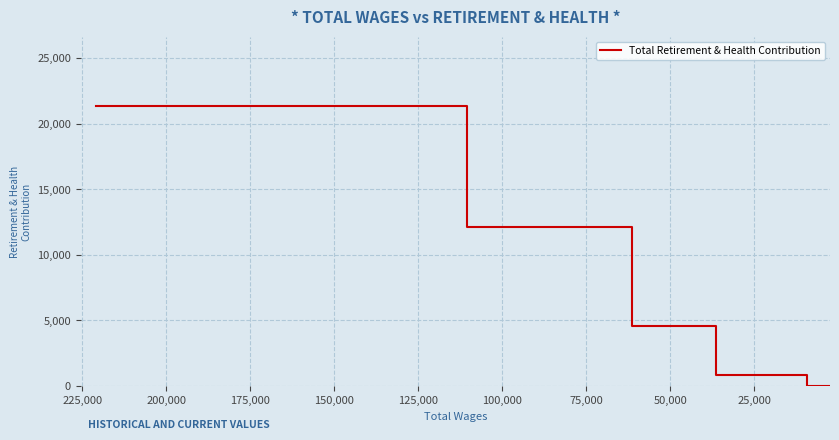

How many values exceed 4568?

2